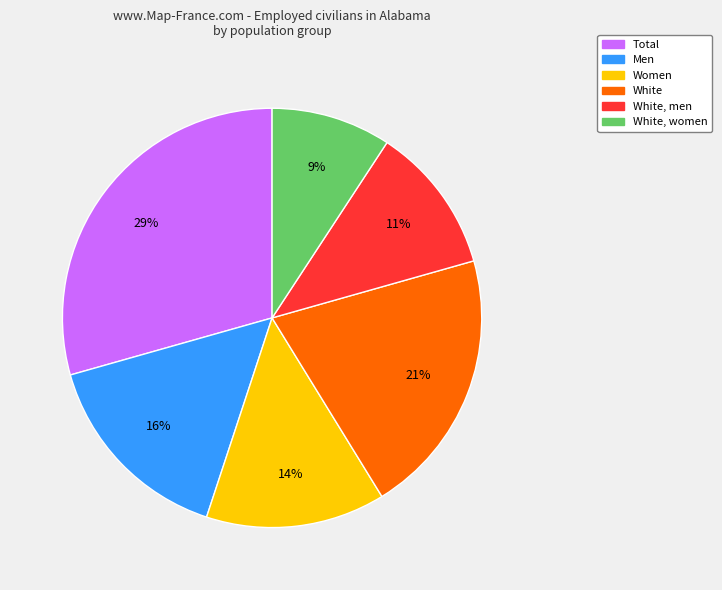

Is there a majority slice in this chart?

No